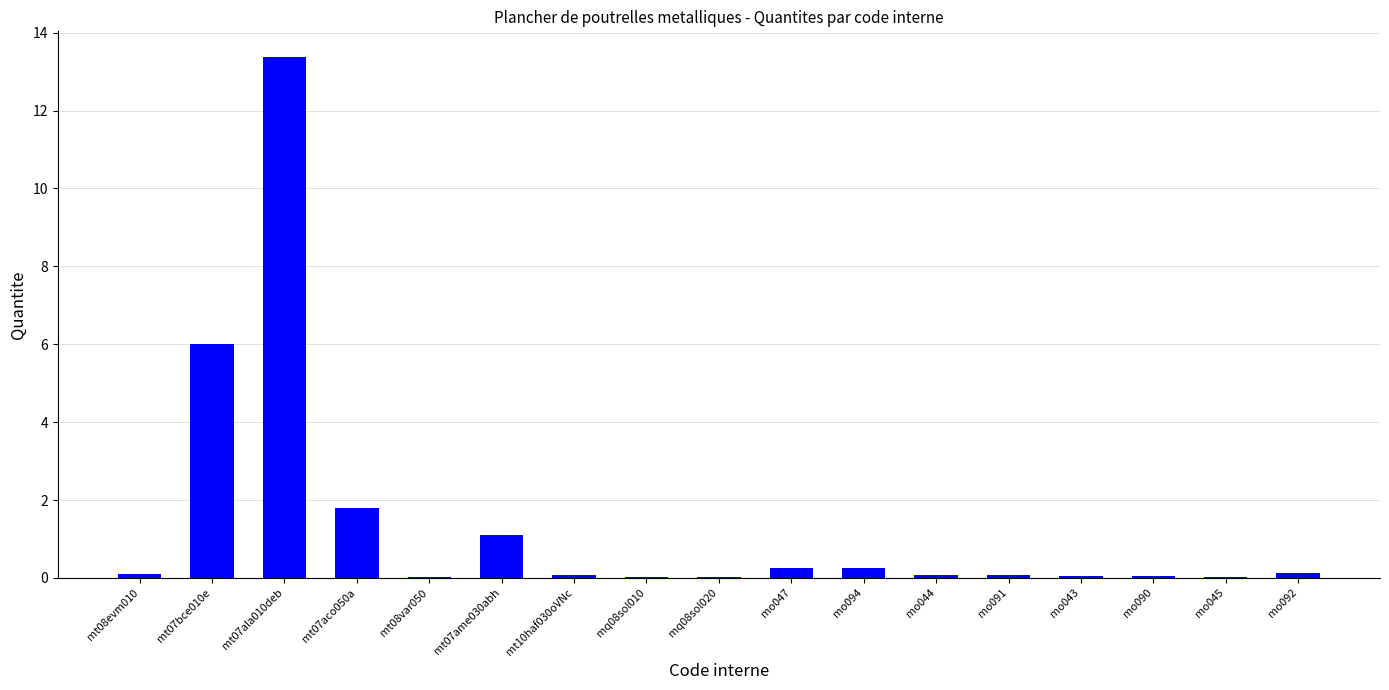

Which category has the highest value across all series?

mt07ala010deb